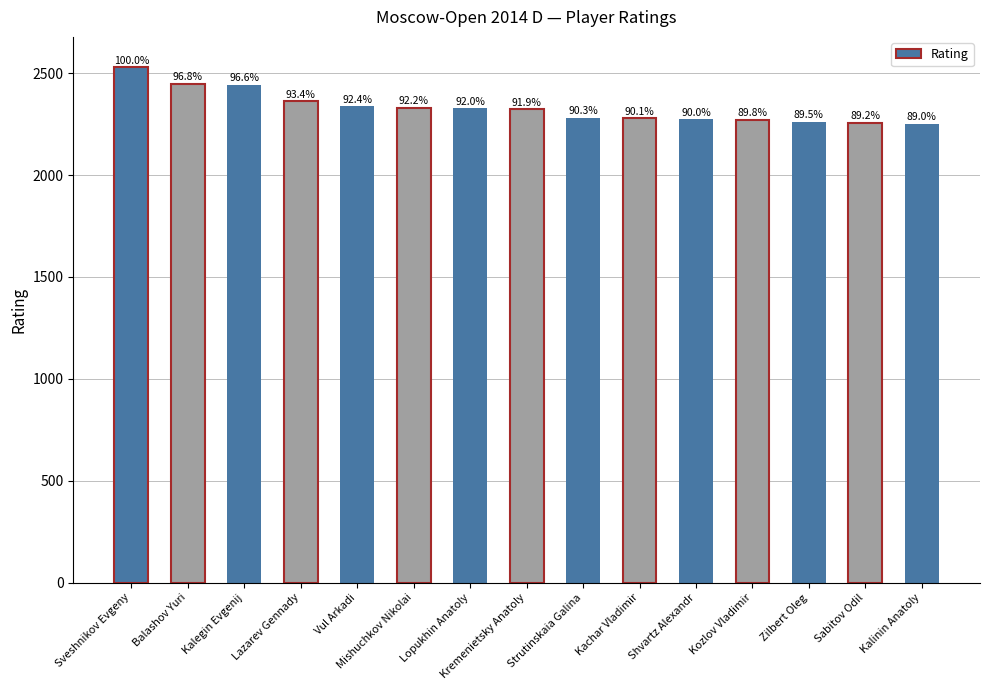

The value at Shvartz Alexandr is 3553. True or false?

False